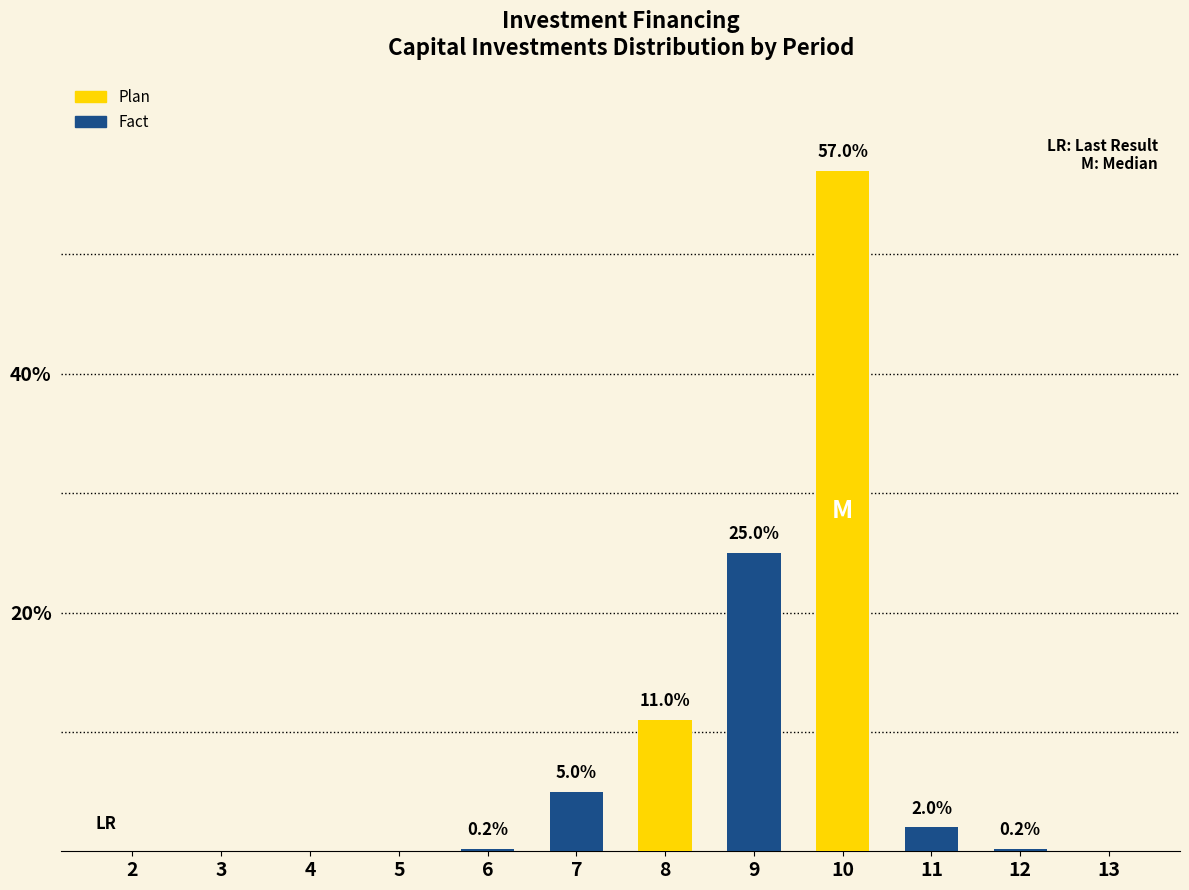

Reading left to right, extract all data points from this chart.

2=0.0	3=0.0	4=0.0	5=0.0	6=0.2	7=5.0	8=11.0	9=25.0	10=57.0	11=2.0	12=0.2	13=0.0